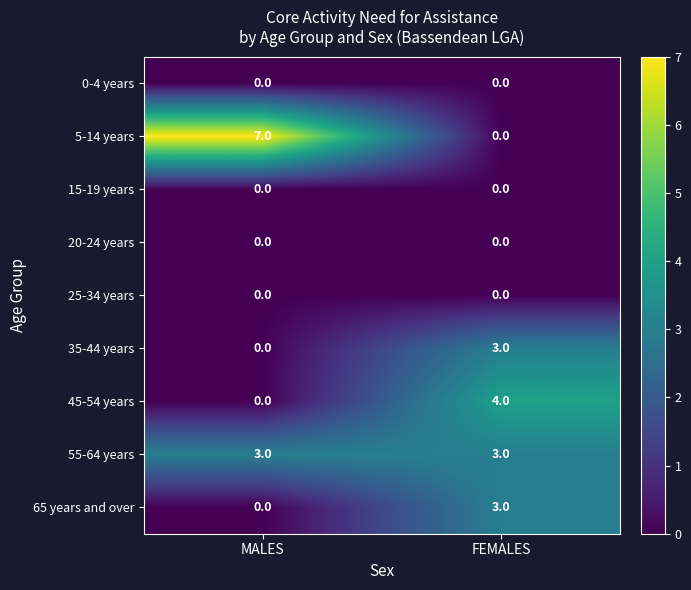

Which category has the lowest value in the 45-54 years series?

MALES